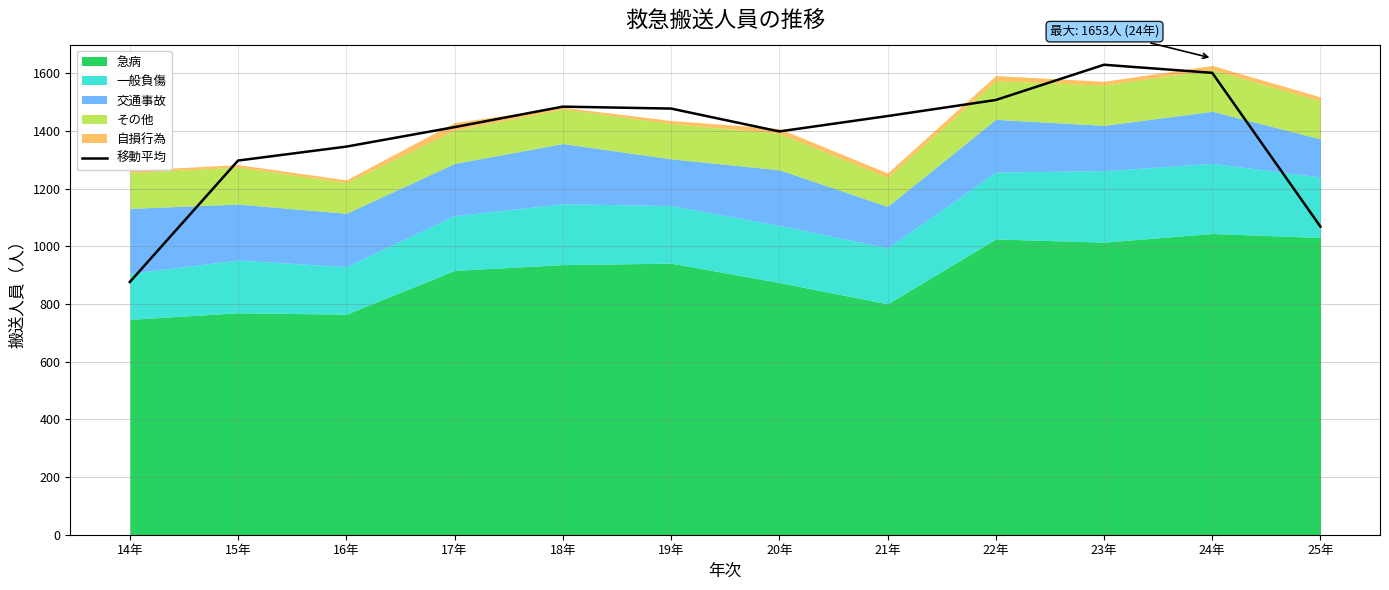

Reading right to left, extract all data points from this chart.

25年=1068.7	24年=1602.3	23年=1630.3	22年=1508.0	21年=1452.3	20年=1399.0	19年=1478.3	18年=1485.0	17年=1414.0	16年=1346.3	15年=1298.0	14年=876.7